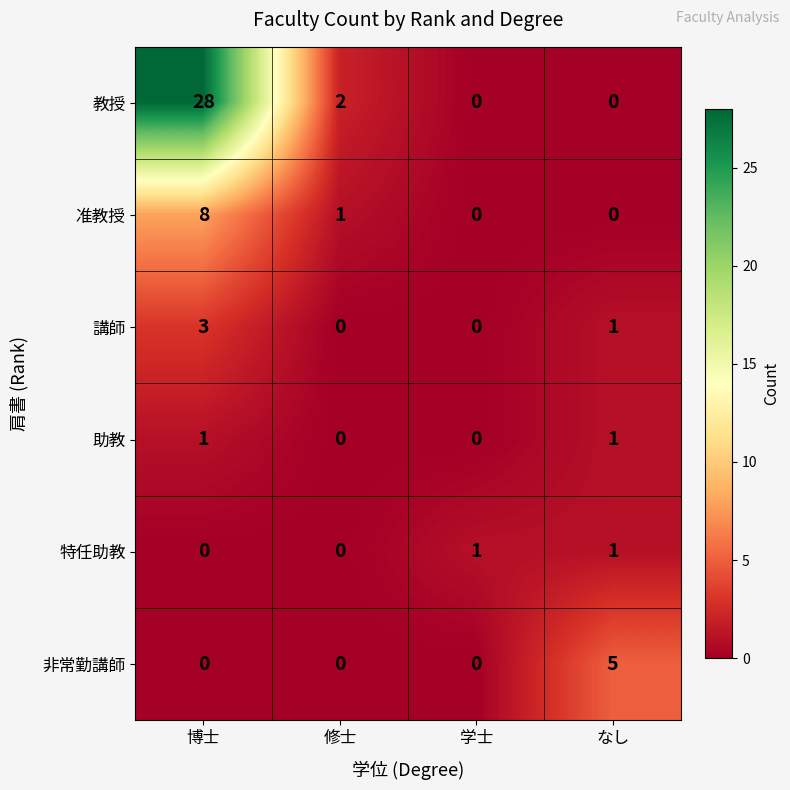

Reading left to right, transcribe all the data shown in this chart.

教授: 28	2	0	0
准教授: 8	1	0	0
講師: 3	0	0	1
助教: 1	0	0	1
特任助教: 0	0	1	1
非常勤講師: 0	0	0	5